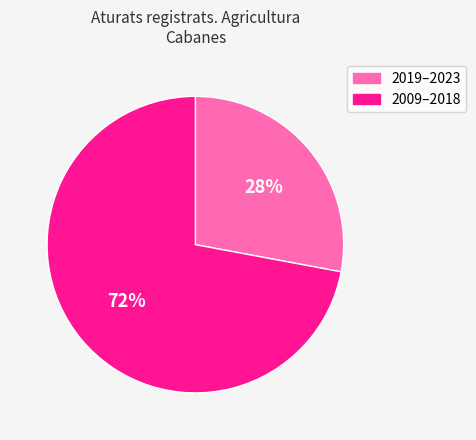

To the nearest percent, what is the difference between the largest and smallest slice percentages?

44%